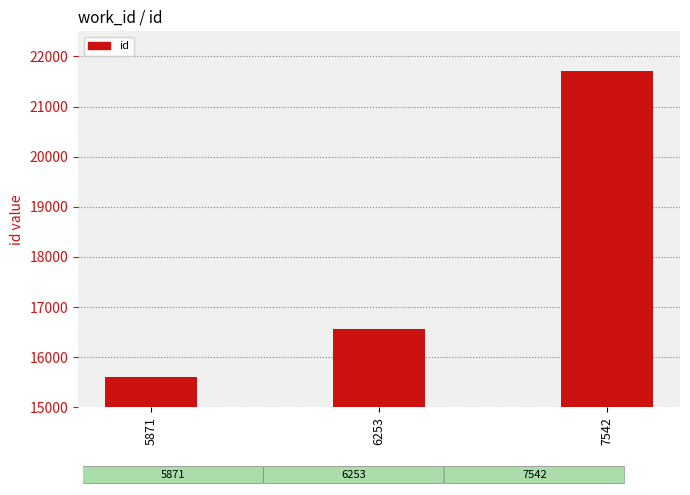

How many categories are shown in the chart?

3